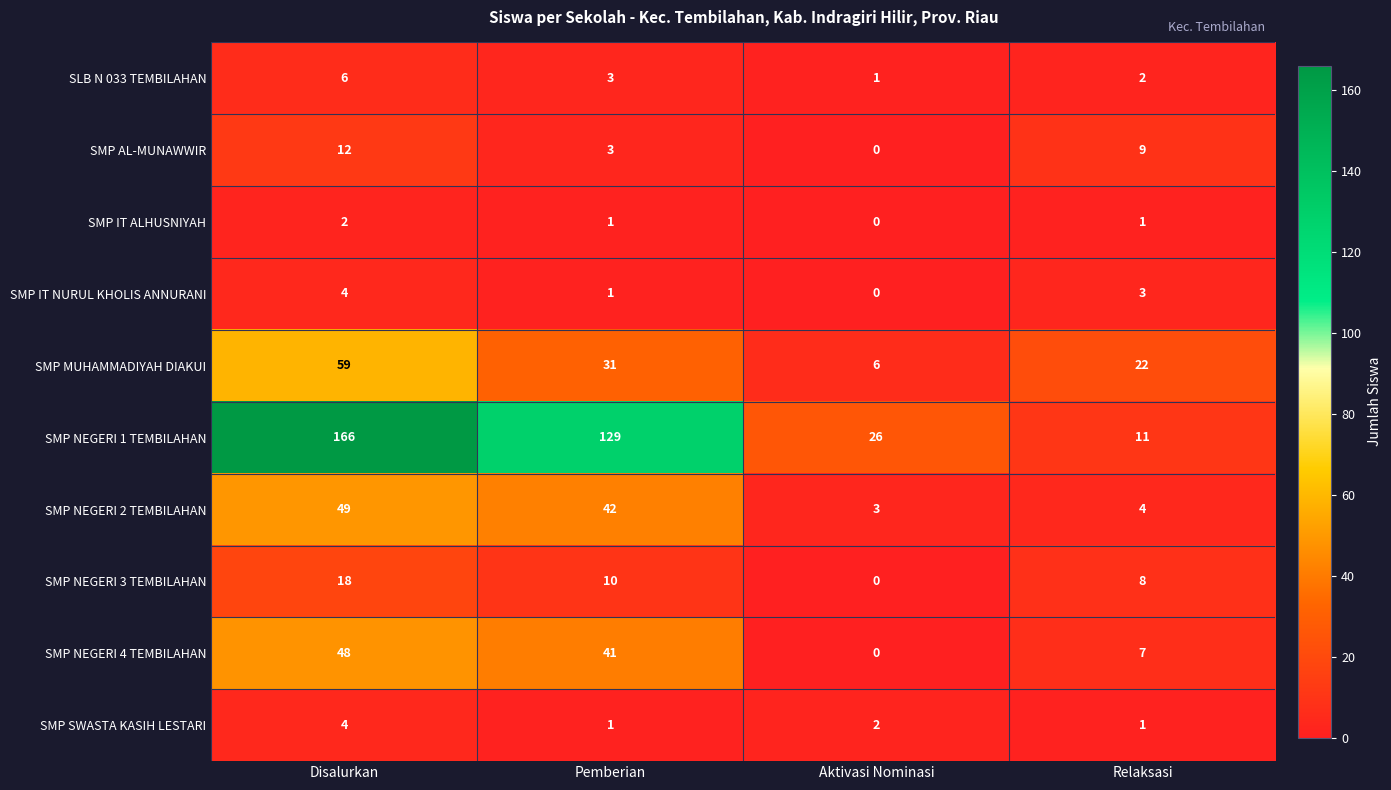

What is the average value of the SMP AL-MUNAWWIR series?

6